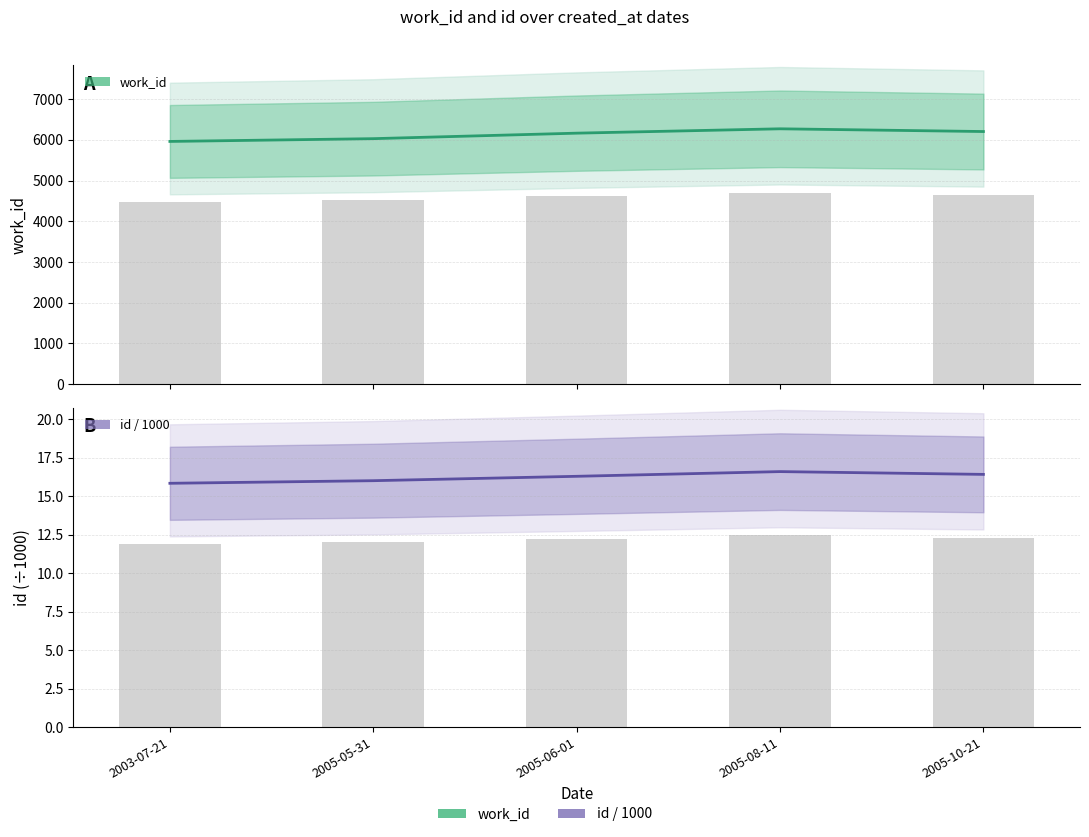

Which series has the largest range (max minus min)?

work_id (Estimate)